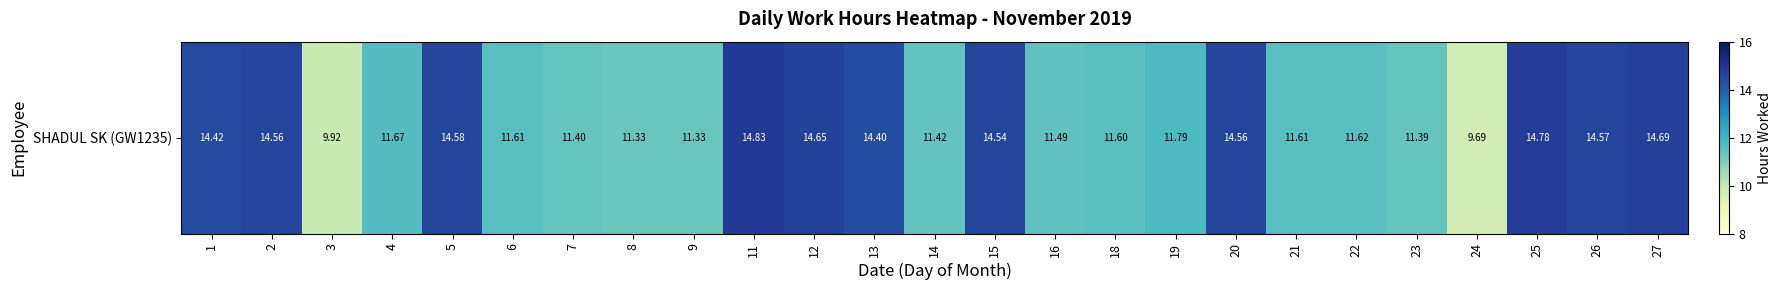

Which category has the highest value across all series?

11